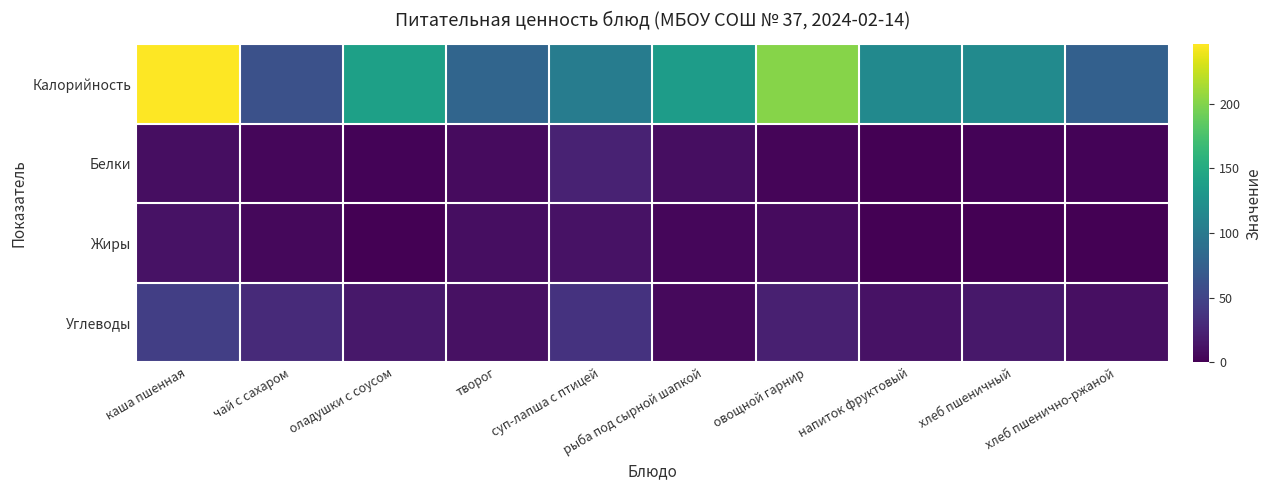

At which category is the sum across all series the highest?

каша пшенная